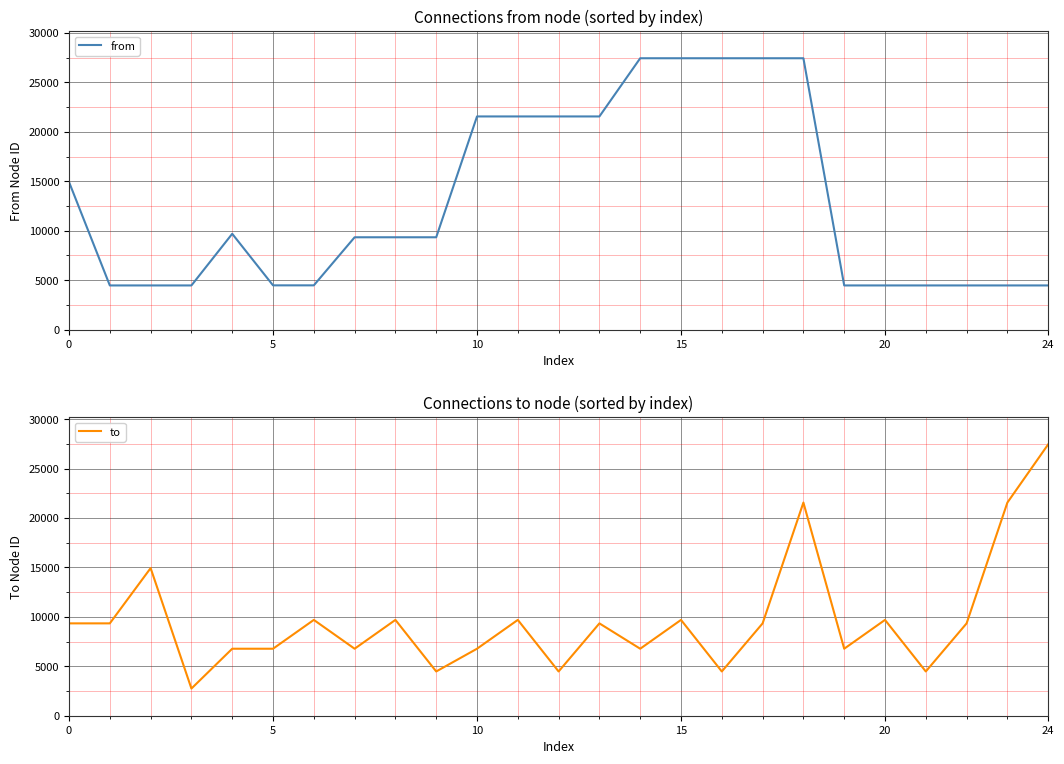

In to, how many points are higher than both neighbors (excluding endpoints)?

8